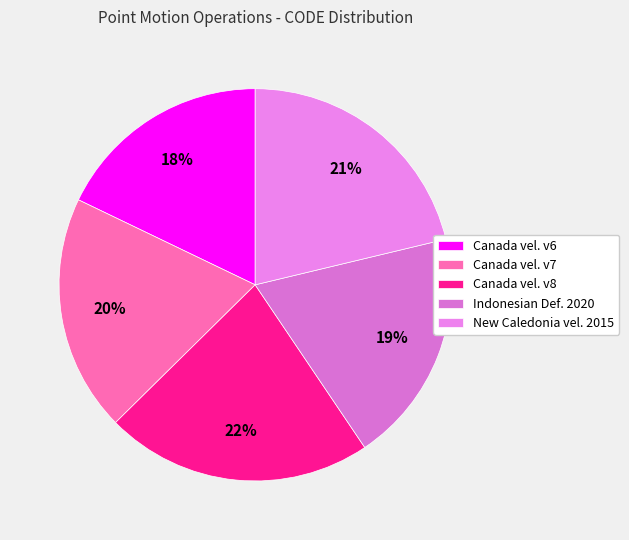

Rank the categories by value from lowest to highest.

Canada velocity grid v6, Indonesian Deformation Model 2020, Canada velocity grid v7, New Caledonia velocity model 2015, Canada velocity grid v8